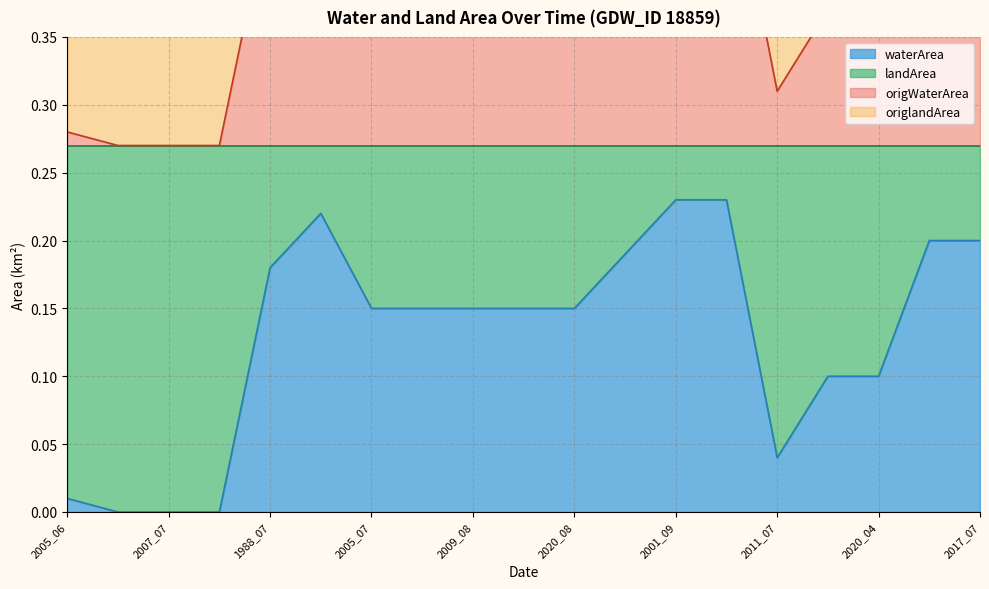

Which series has the widest spread of values?

waterArea